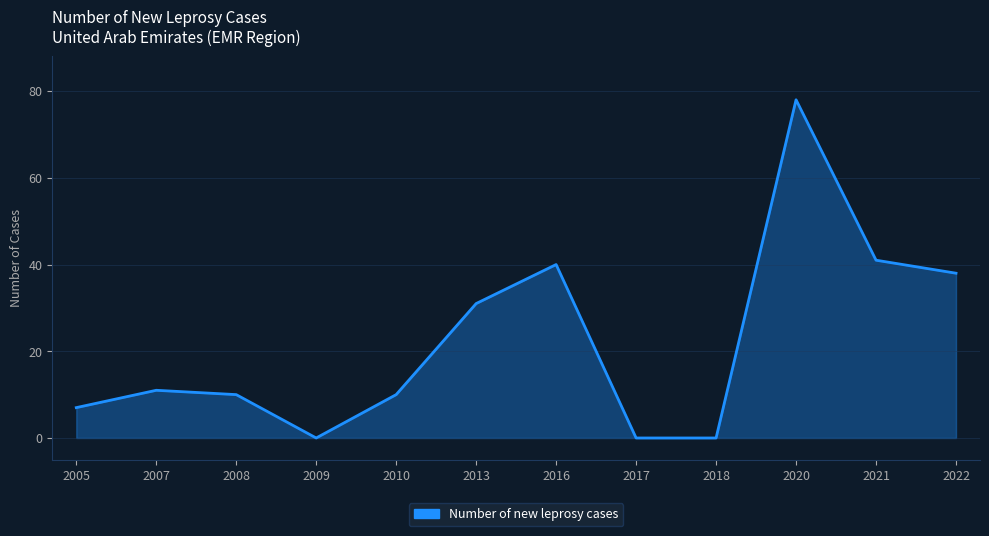

Reading right to left, transcribe all the data shown in this chart.

2022=38	2021=41	2020=78	2018=0	2017=0	2016=40	2013=31	2010=10	2009=0	2008=10	2007=11	2005=7